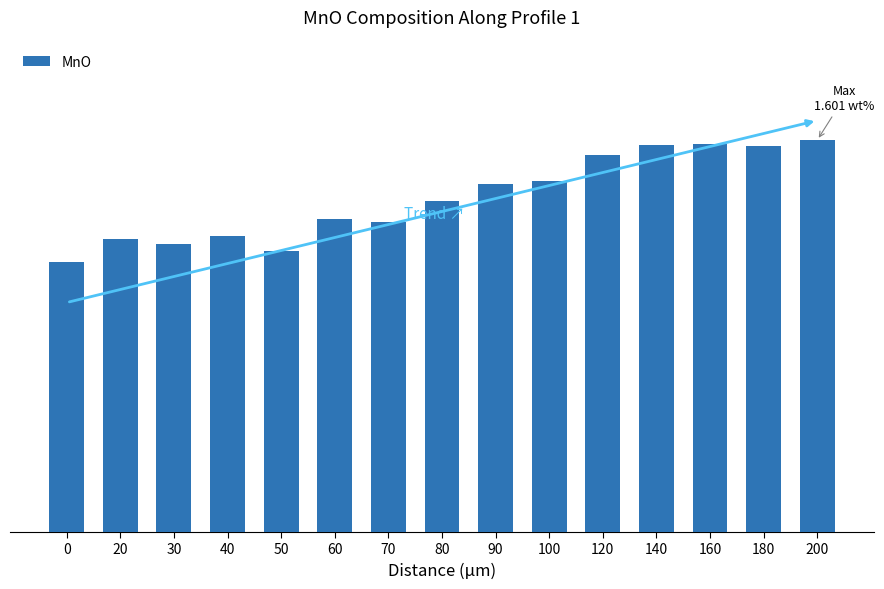

What is the value of the 5th bar from the left?

1.1